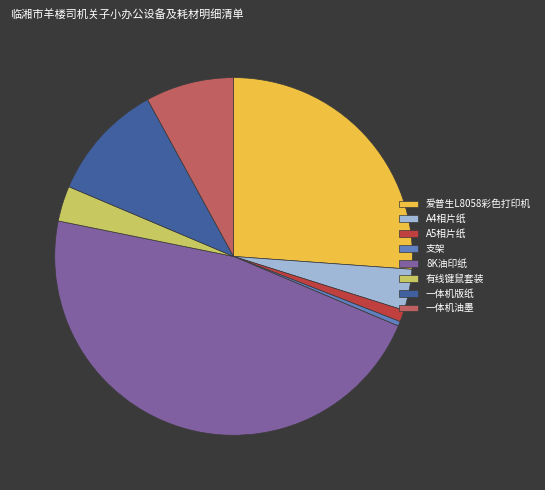

True or false: 一体机油墨 accounts for 18% of the total.

False